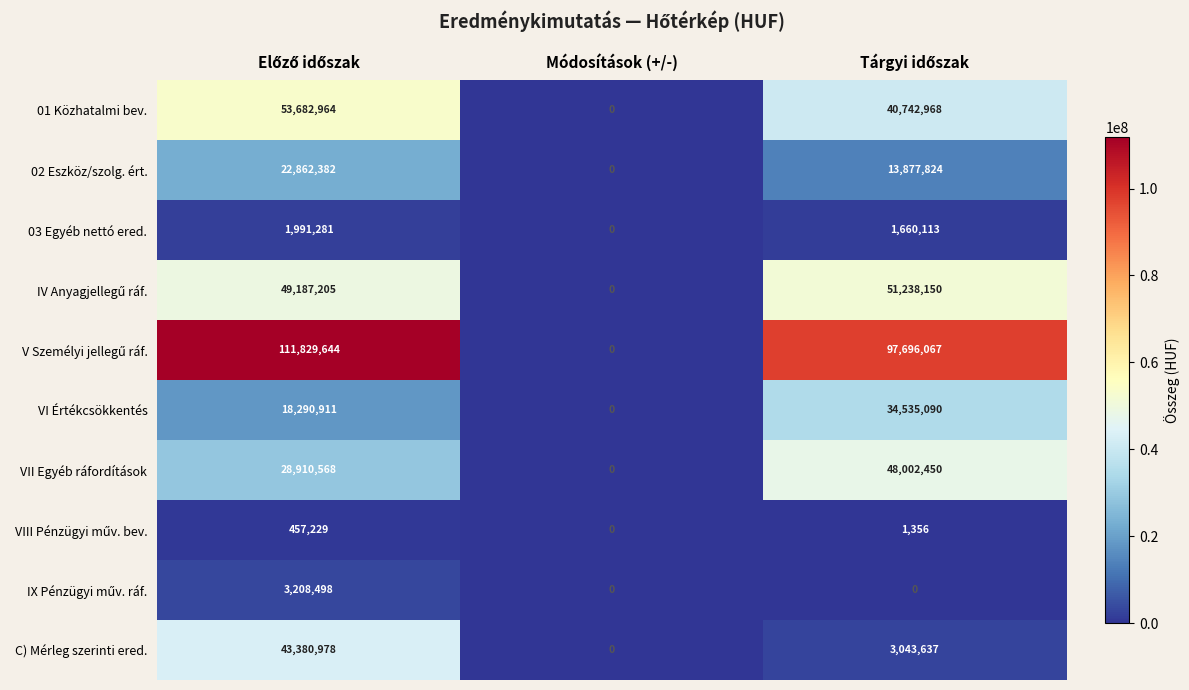

What is the difference between the maximum and second lowest values in the VI Értékcsökkentés series?

16244179